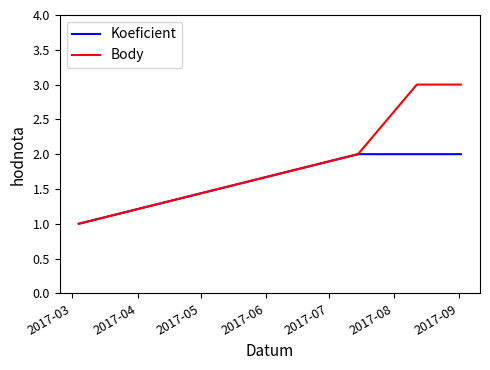

Which series has the largest total across all categories?

Body